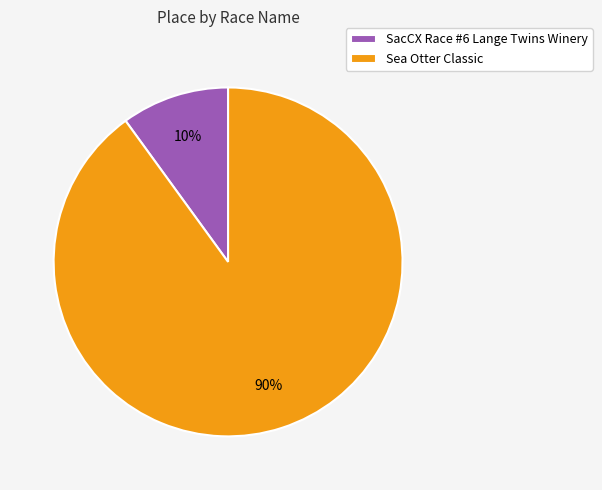

Between Sea Otter Classic and SacCX Race #6 Lange Twins Winery, which is larger?

Sea Otter Classic